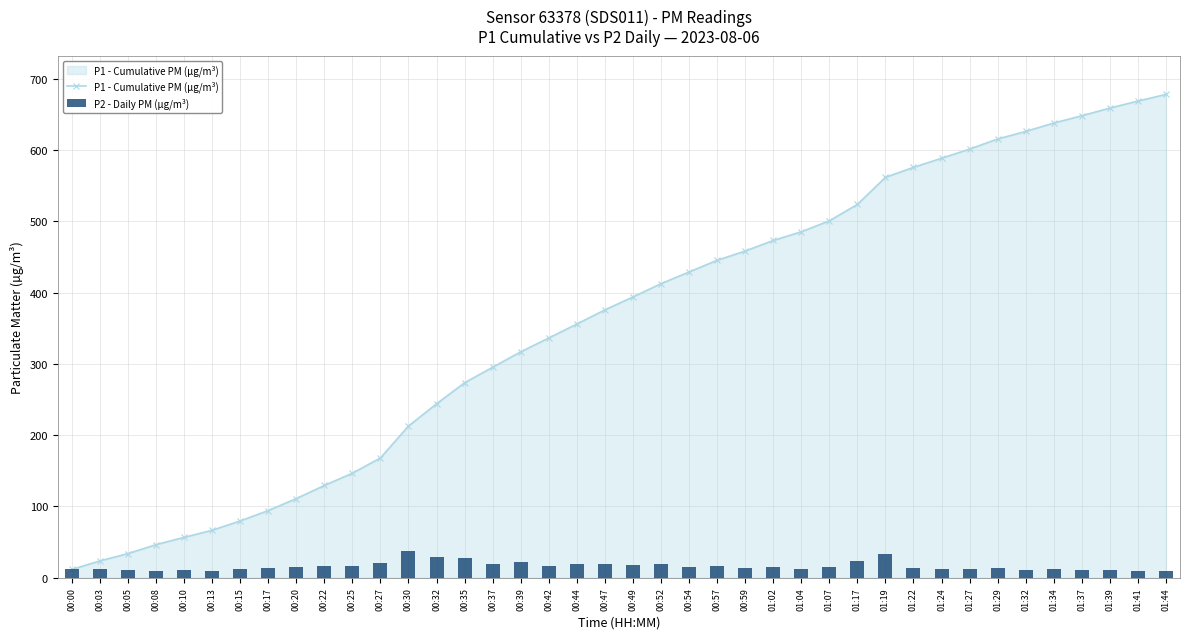

At which category is the sum across all series the highest?

01:44